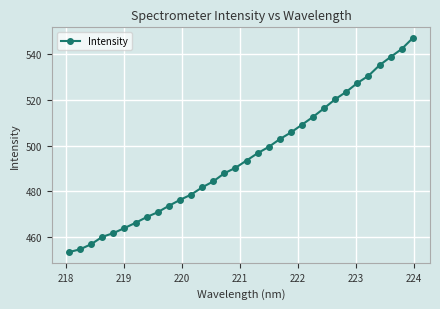

What is the sum of all values?

15830.2